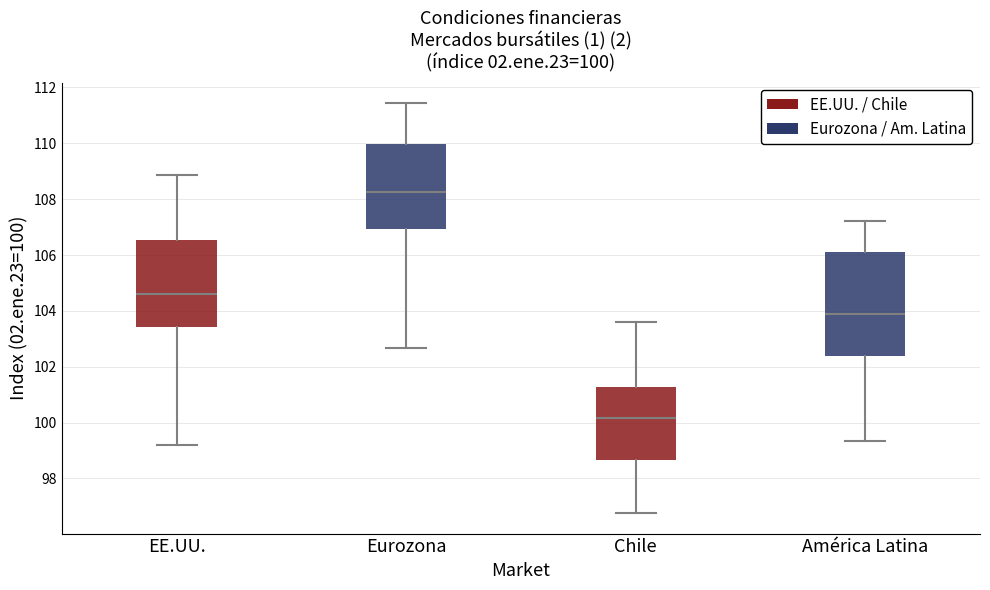

Comparing the boxes themselves (not the whiskers), which one is the tallest?

América Latina